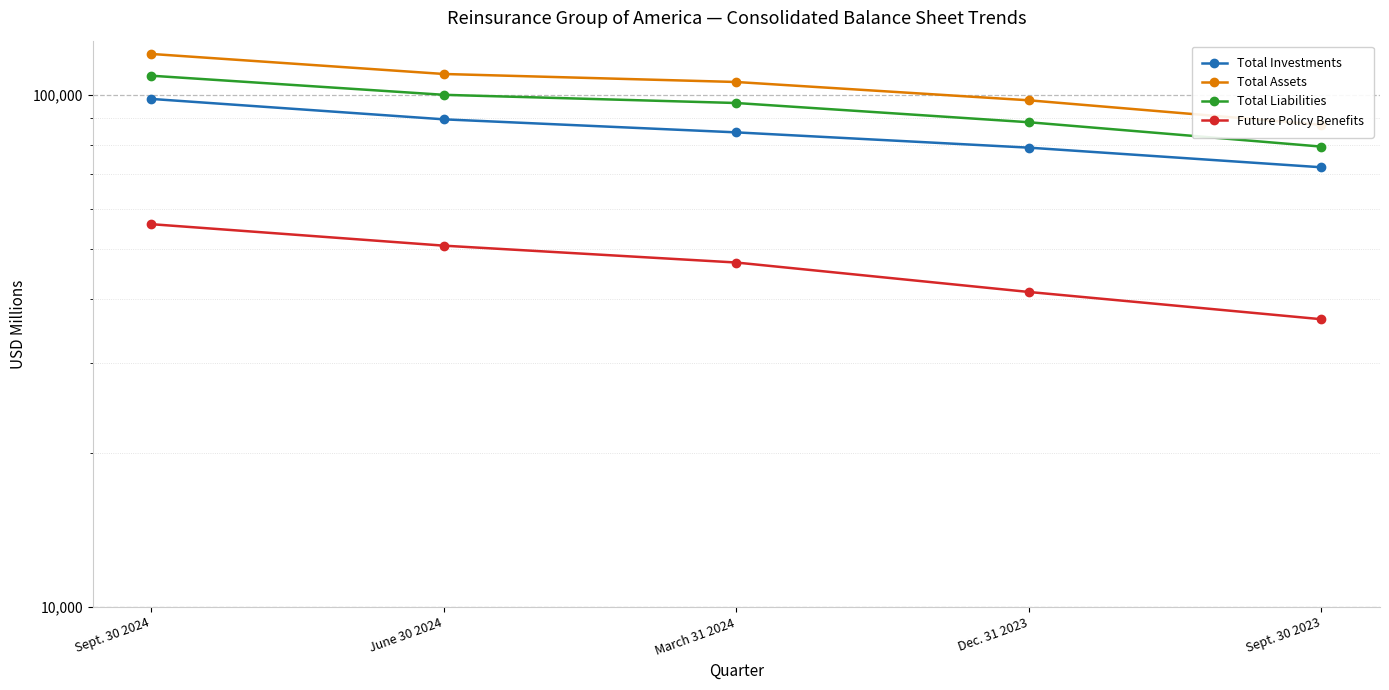

How many values in the Total Liabilities series exceed 96442?

2